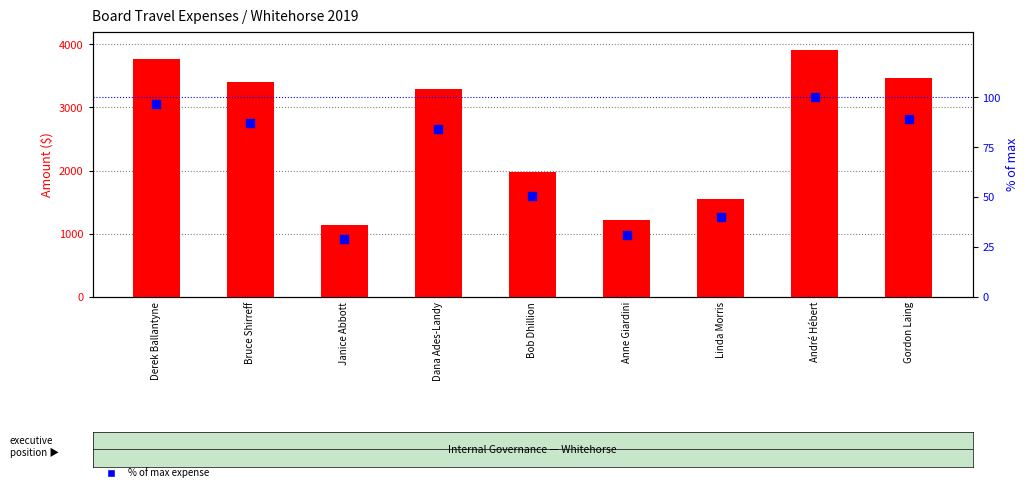

Which series has the widest spread of Y values?

Transportation ($)